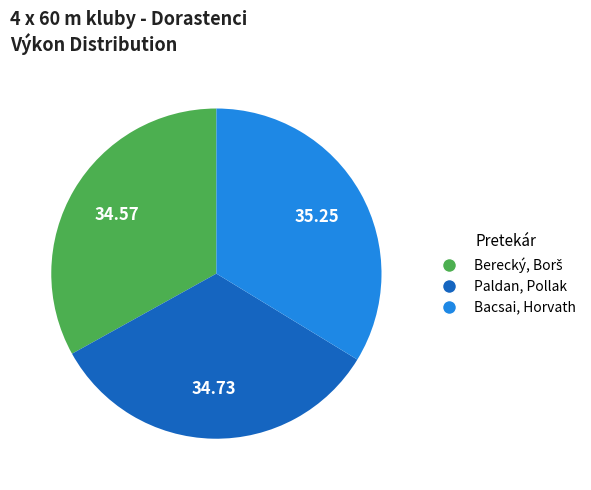

Is there a majority slice in this chart?

No